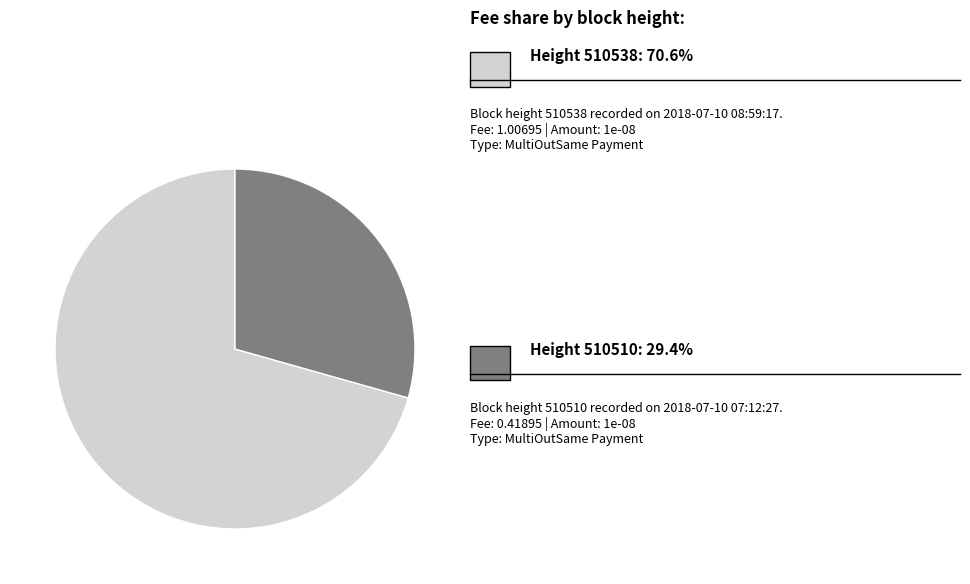

Does any single category account for the majority?

Yes